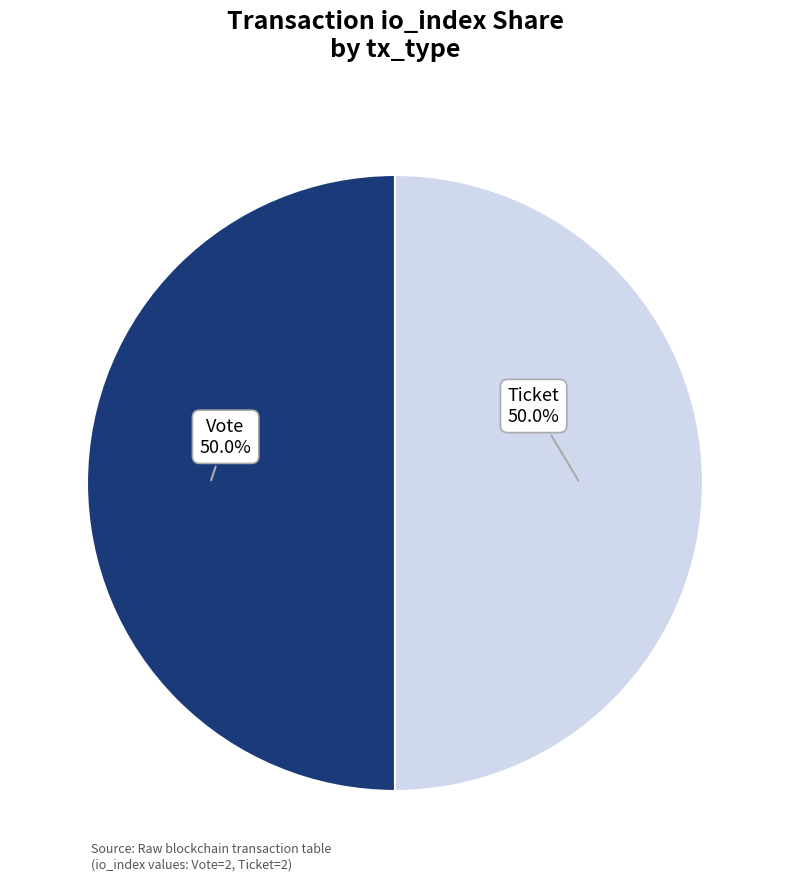

What is the largest slice in the pie chart?

Vote